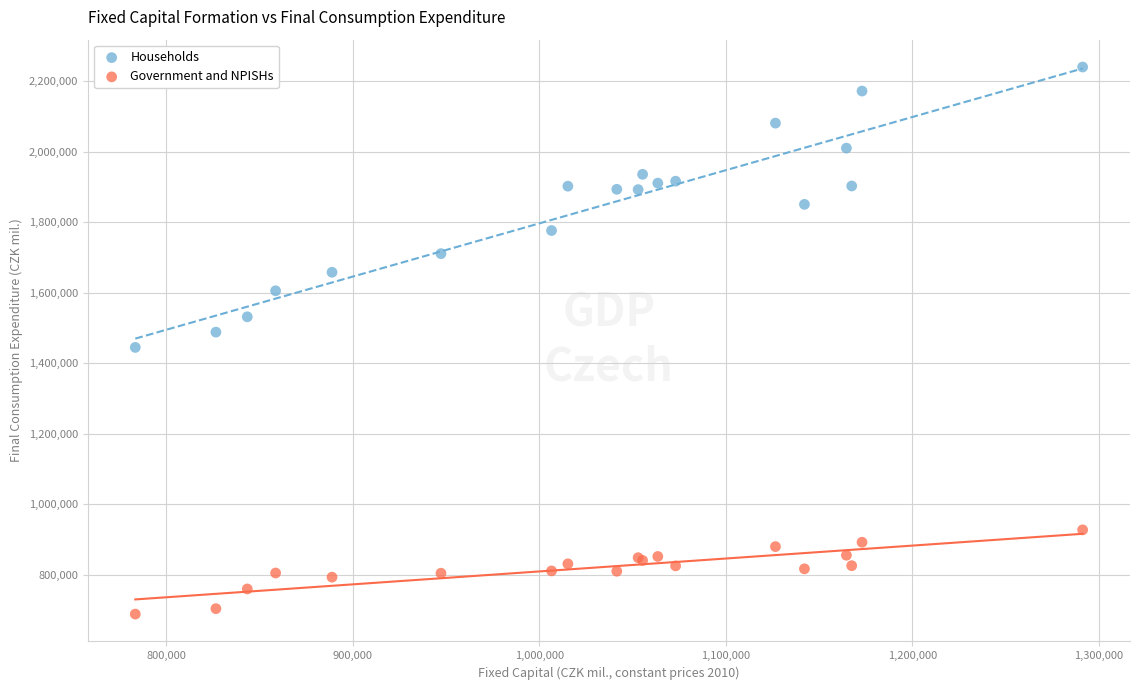

What are all the series names shown in the legend?

Households, Government and NPISHs